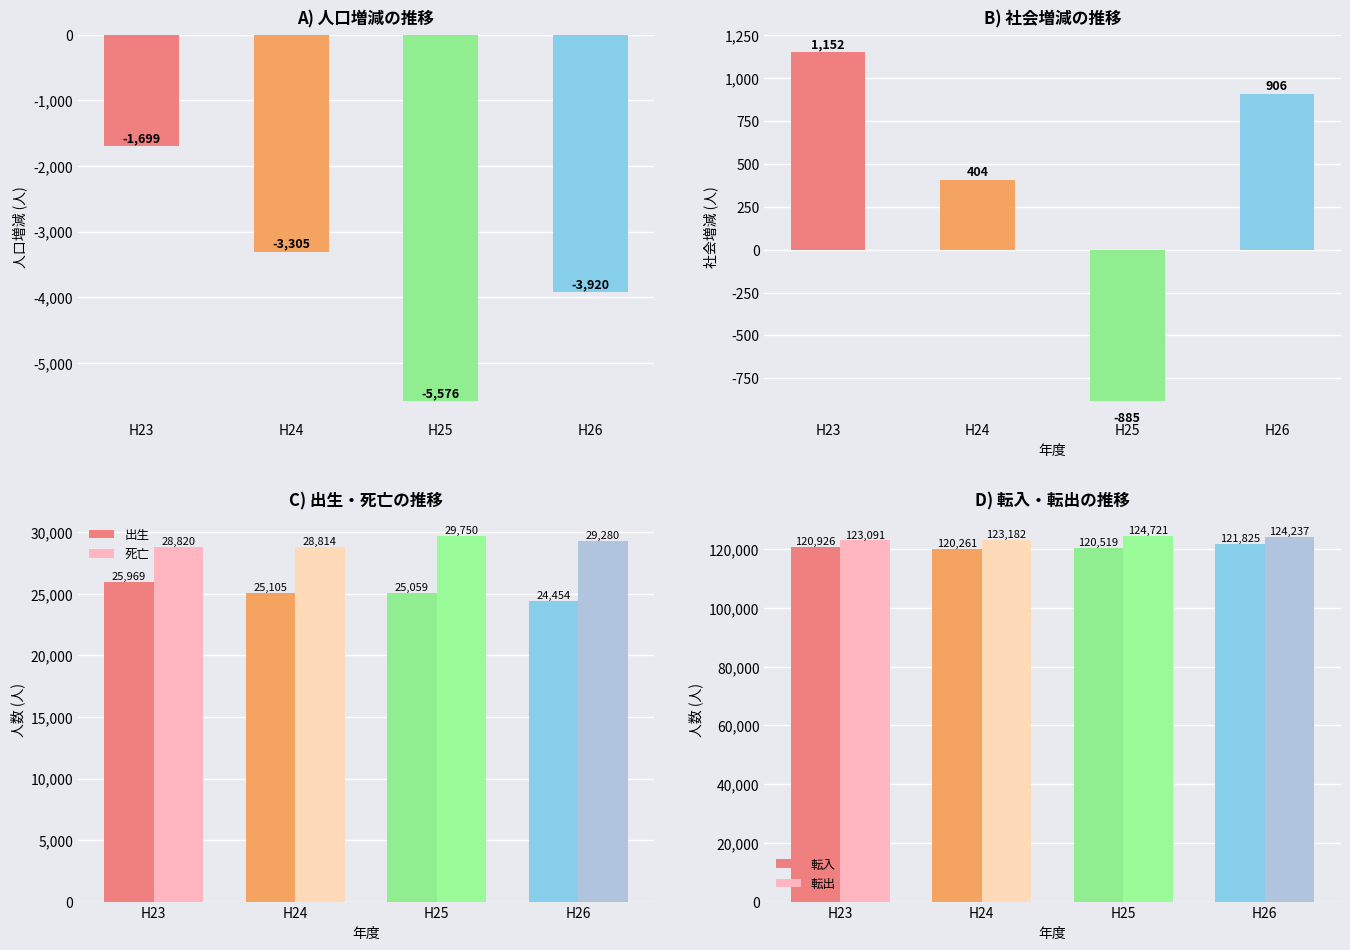

At H25, list the series in order from smallest to largest.

人口増減, 社会増減, 出生, 死亡, 転入, 転出